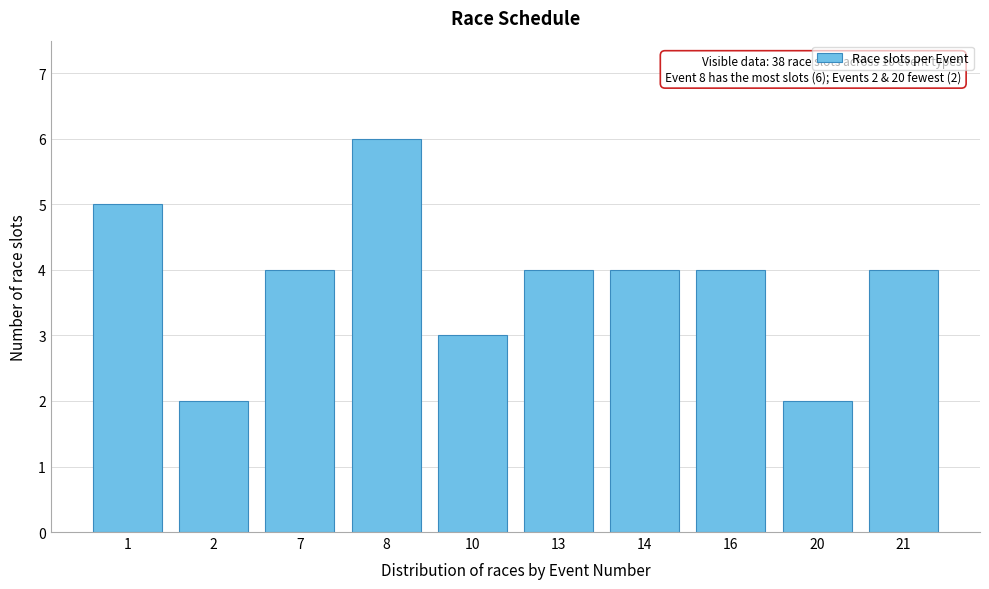

Reading right to left, what are all the values shown in this chart?

21=4	20=2	16=4	14=4	13=4	10=3	8=6	7=4	2=2	1=5